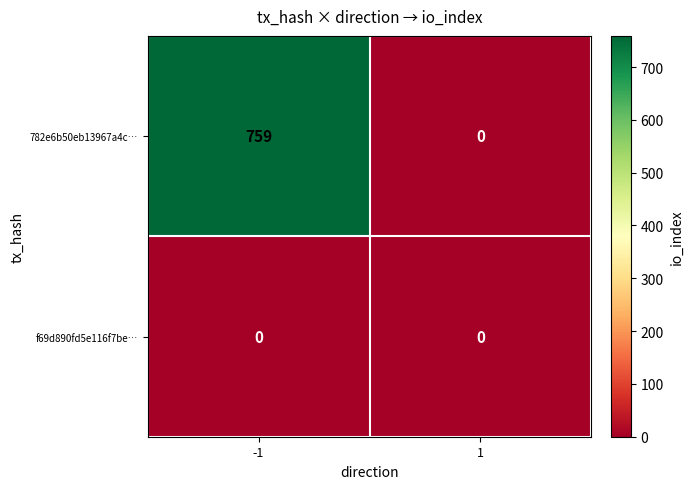

How many data points does each series have?

2